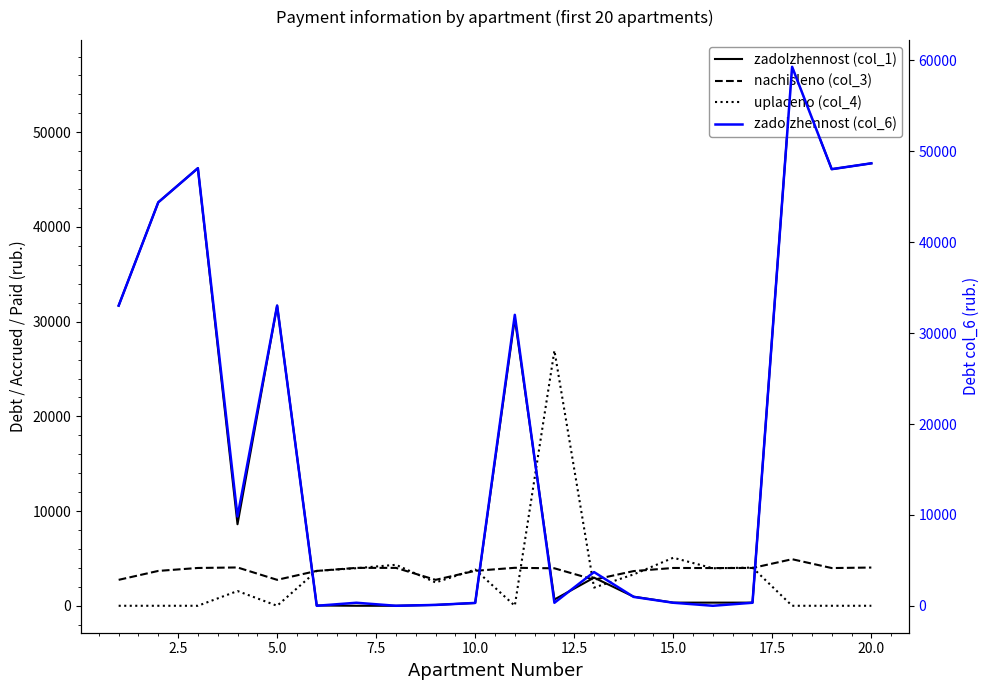

List the series in order of their peak value, highest first.

zadolzhennost (col_6), zadolzhennost (col_1), uplaceno (col_4), nachisleno (col_3)